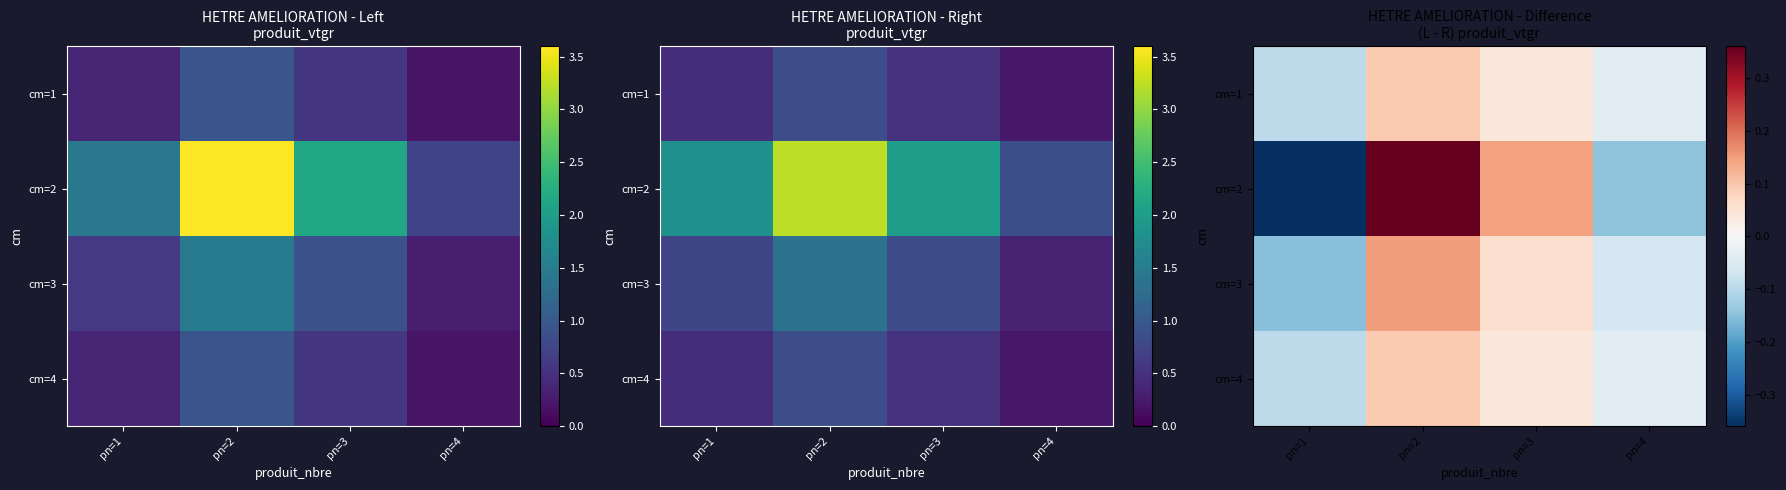

How many positive values does the cm=1 series have?

2